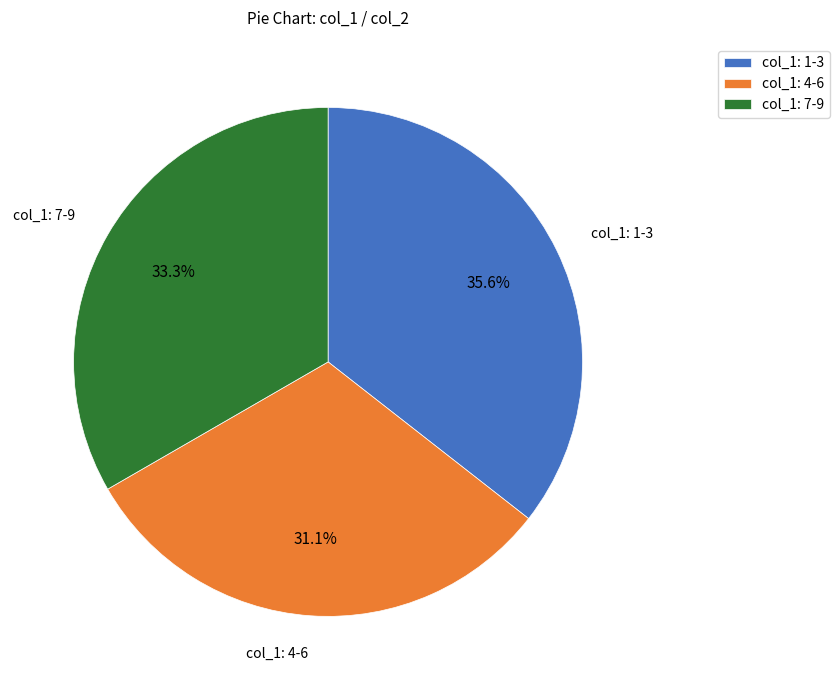

What is the ratio of the value at col_1: 7-9 to the value at col_1: 1-3?

0.9